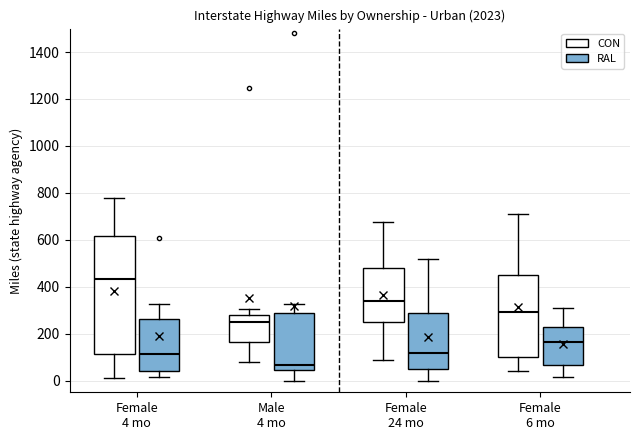

Which box has the lowest median line?

Male 4 mo (RAL)